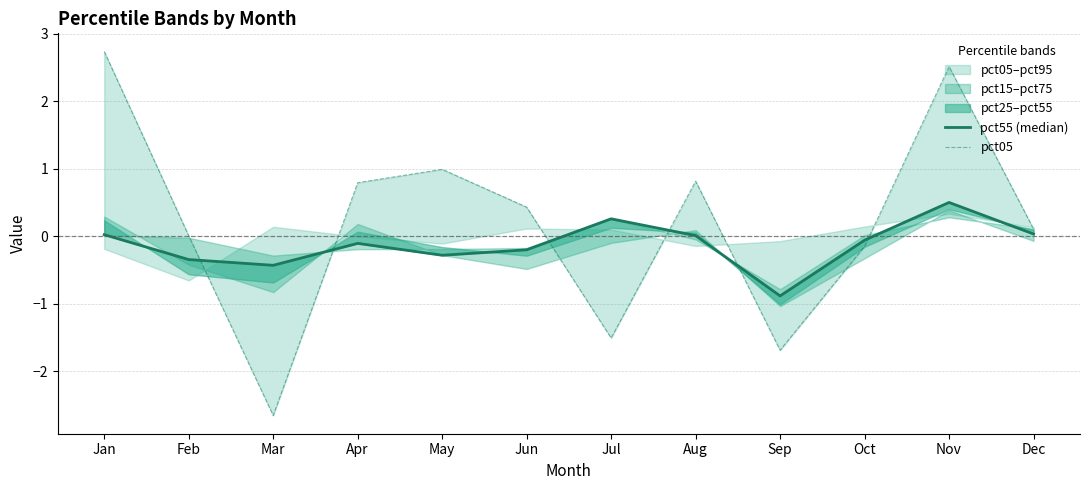

Reading left to right, extract all data points from this chart.

pct55 (median): Jan=0.0	Feb=-0.3	Mar=-0.4	Apr=-0.1	May=-0.3	Jun=-0.2	Jul=0.3	Aug=0.0	Sep=-0.9	Oct=-0.1	Nov=0.5	Dec=0.0
pct05: Jan=2.7	Feb=0.0	Mar=-2.7	Apr=0.8	May=1.0	Jun=0.4	Jul=-1.5	Aug=0.8	Sep=-1.7	Oct=-0.1	Nov=2.5	Dec=0.1